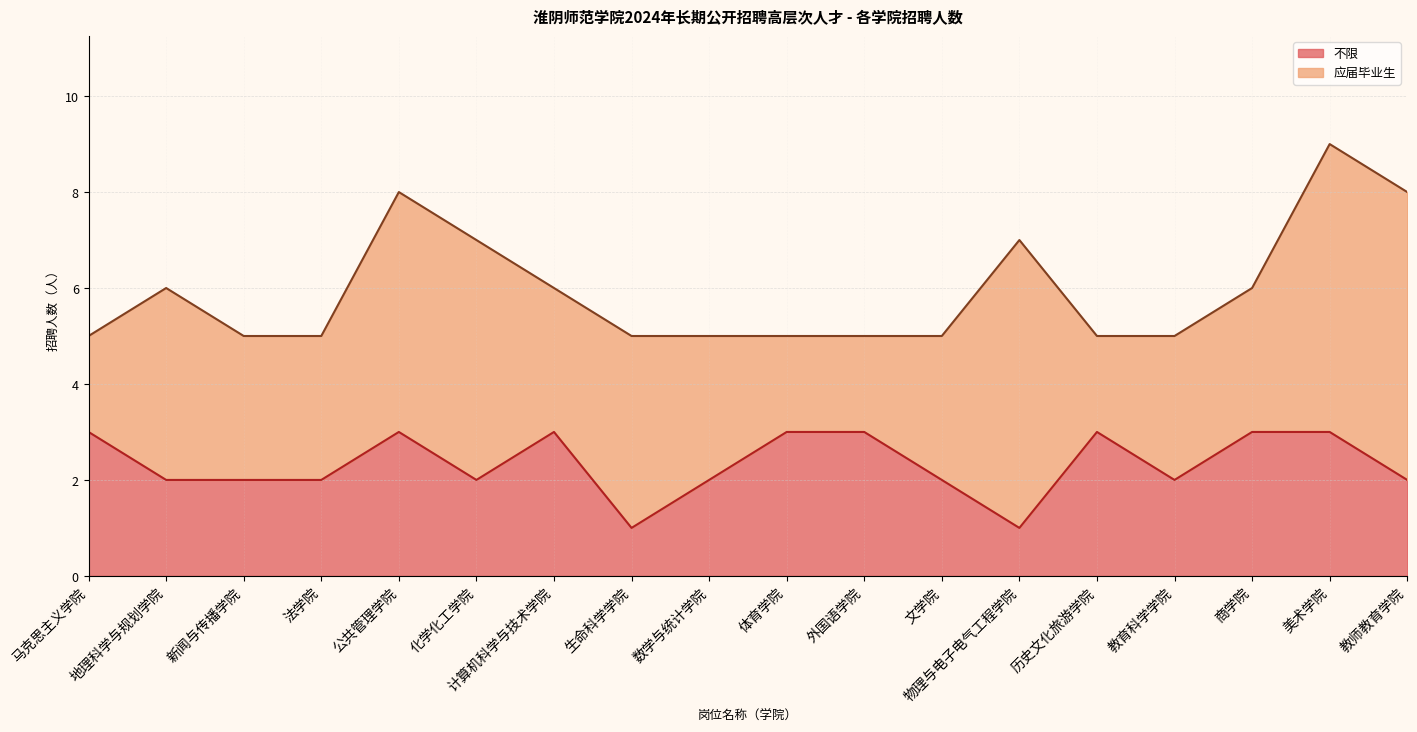

Read the value at 文学院.

2